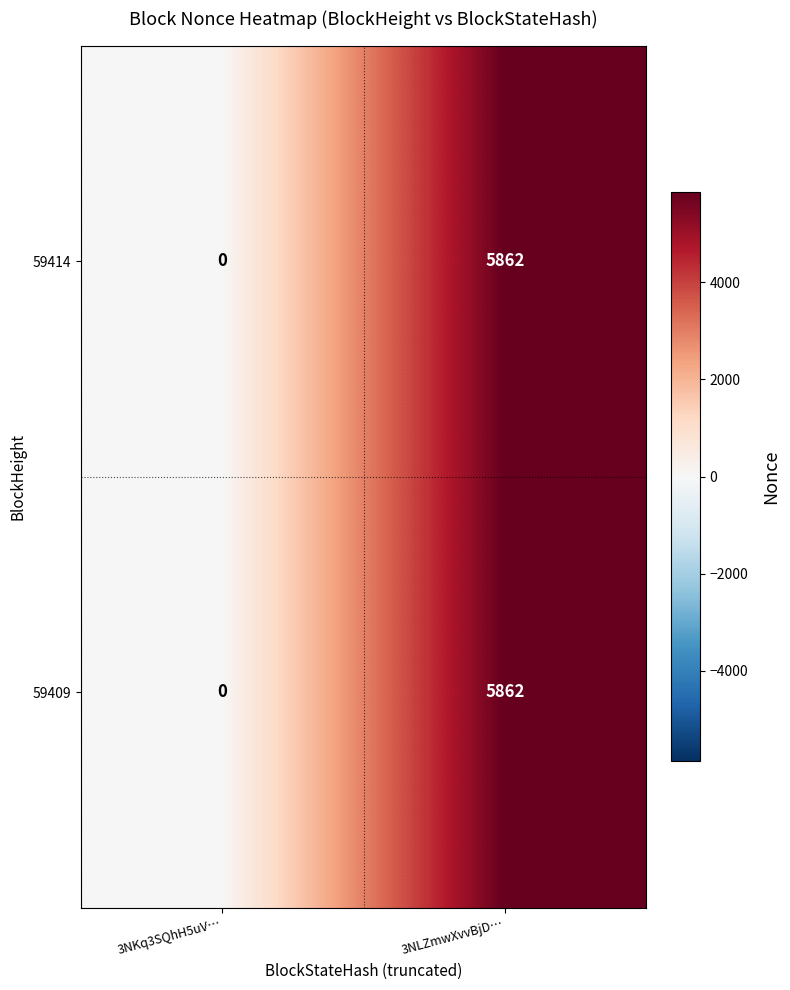

At which category is the sum across all series the highest?

3NLZmwXvvBjD…